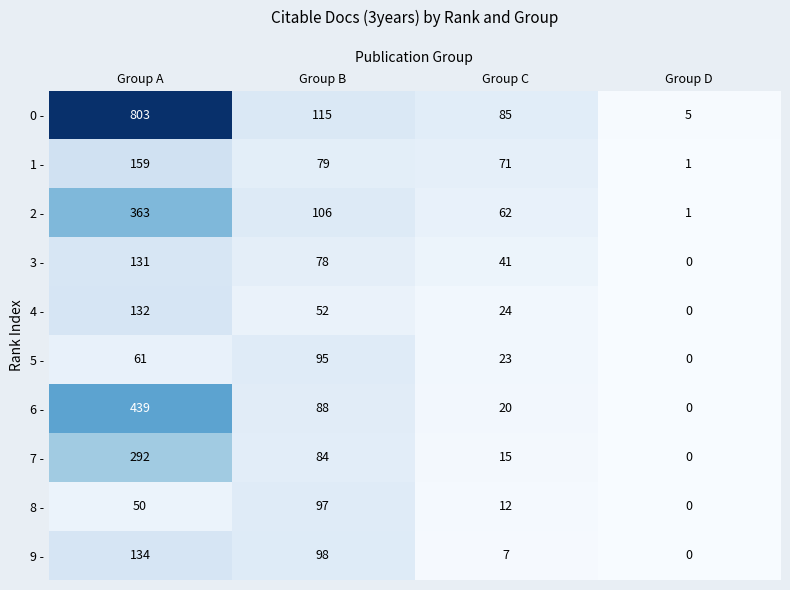

Which series has the largest range (max minus min)?

0 -